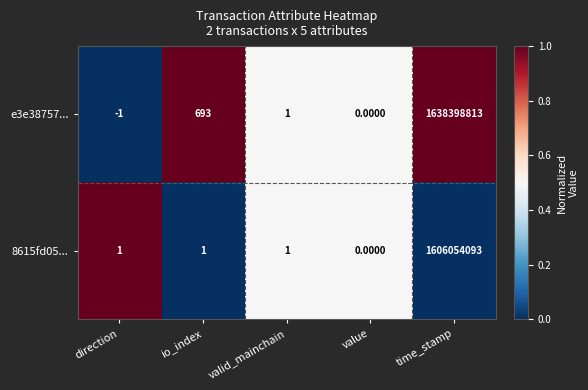

Is the value of 8615fd05... at direction greater than the value of e3e38757... at value?

Yes